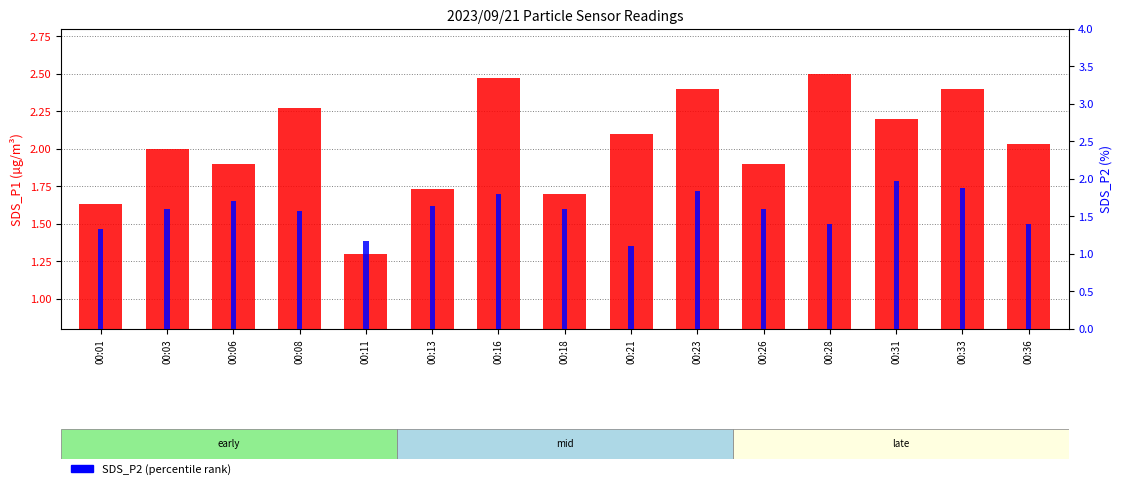

The value of SDS_P2 (percentile rank) at 00:06 is 1.7. True or false?

True